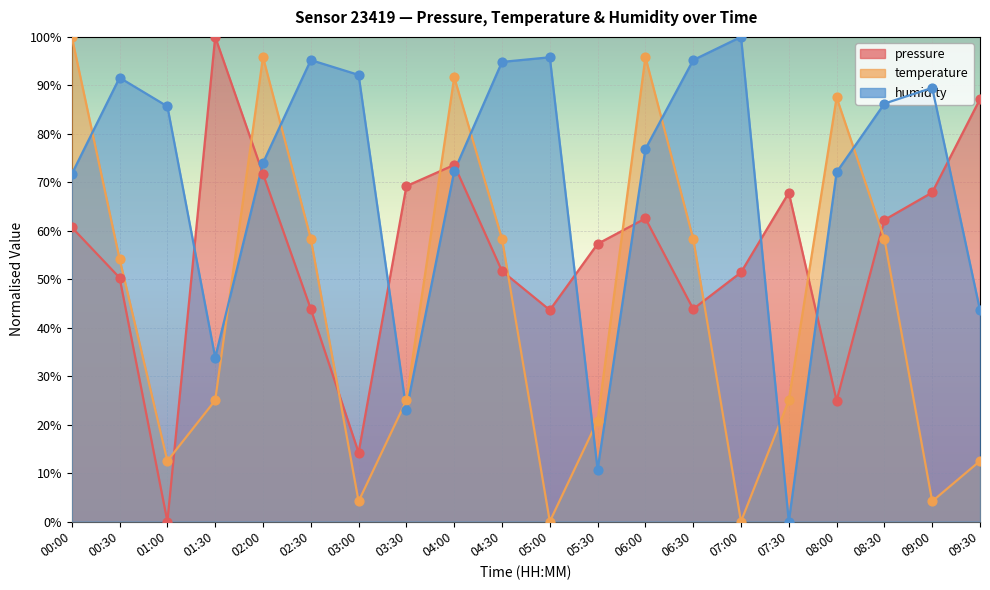

Which series has the largest total across all categories?

humidity